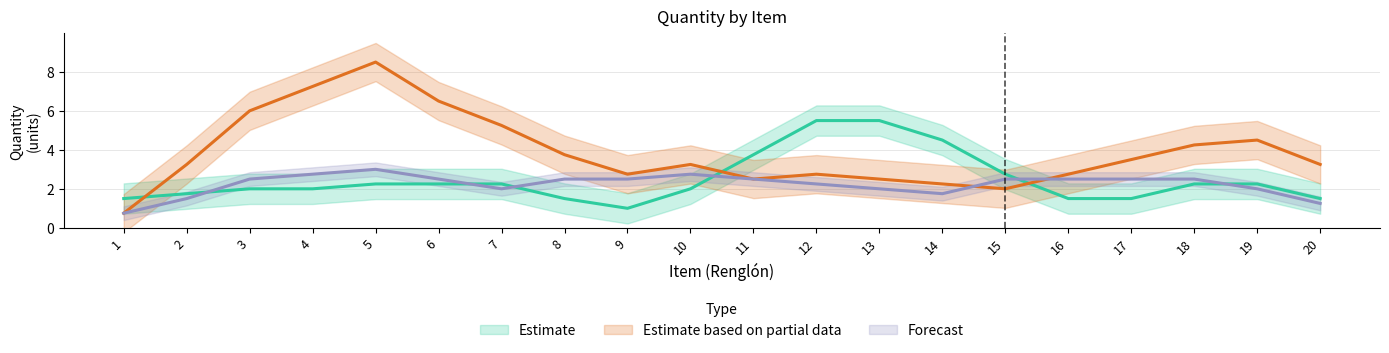

What is the minimum value for Estimate?

1